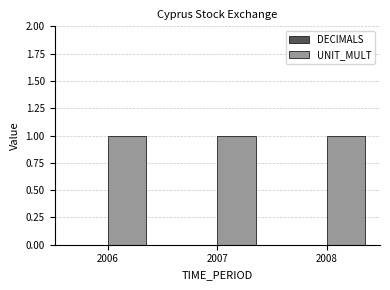

What is the spread (max minus min) of values at 2006?

1